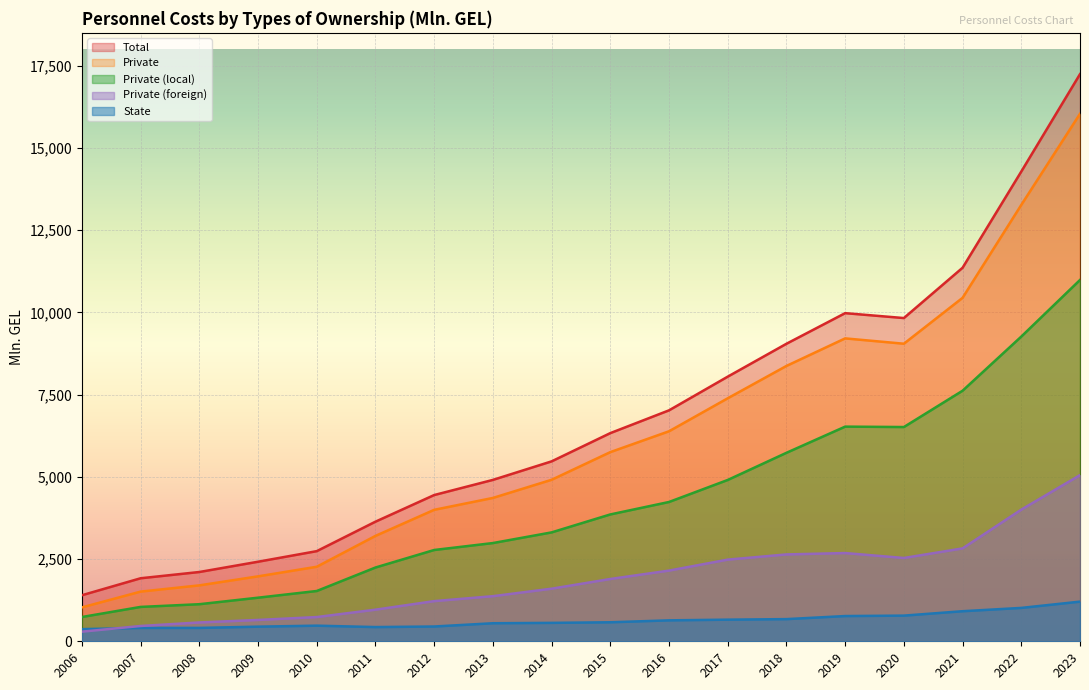

What is the highest value of the Total series?

17245.4